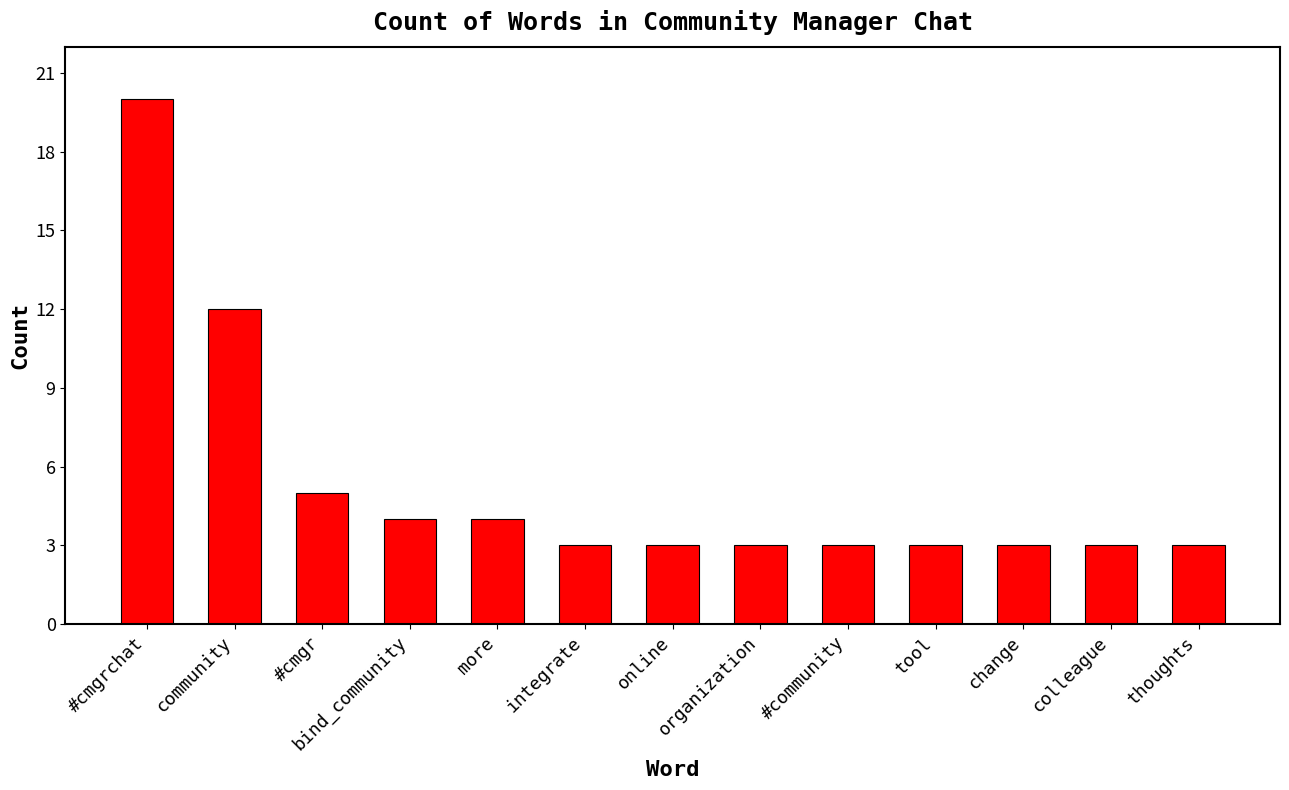

Reading left to right, list all the values displayed in this chart.

#cmgrchat=20	community=12	#cmgr=5	bind_community=4	more=4	integrate=3	online=3	organization=3	#community=3	tool=3	change=3	colleague=3	thoughts=3